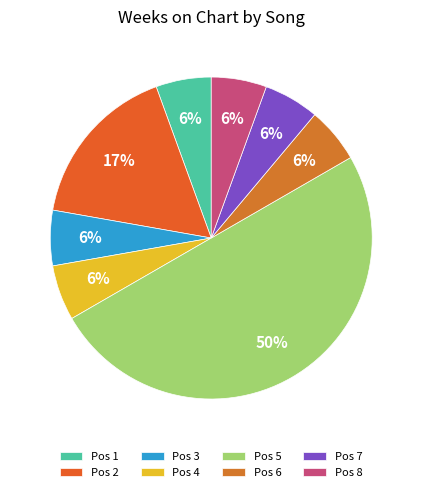

How many segments does this pie chart have?

8